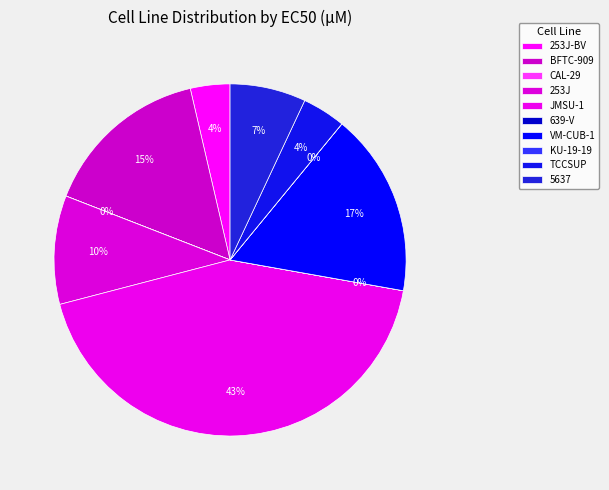

What is the smallest slice in the pie chart?

CAL-29